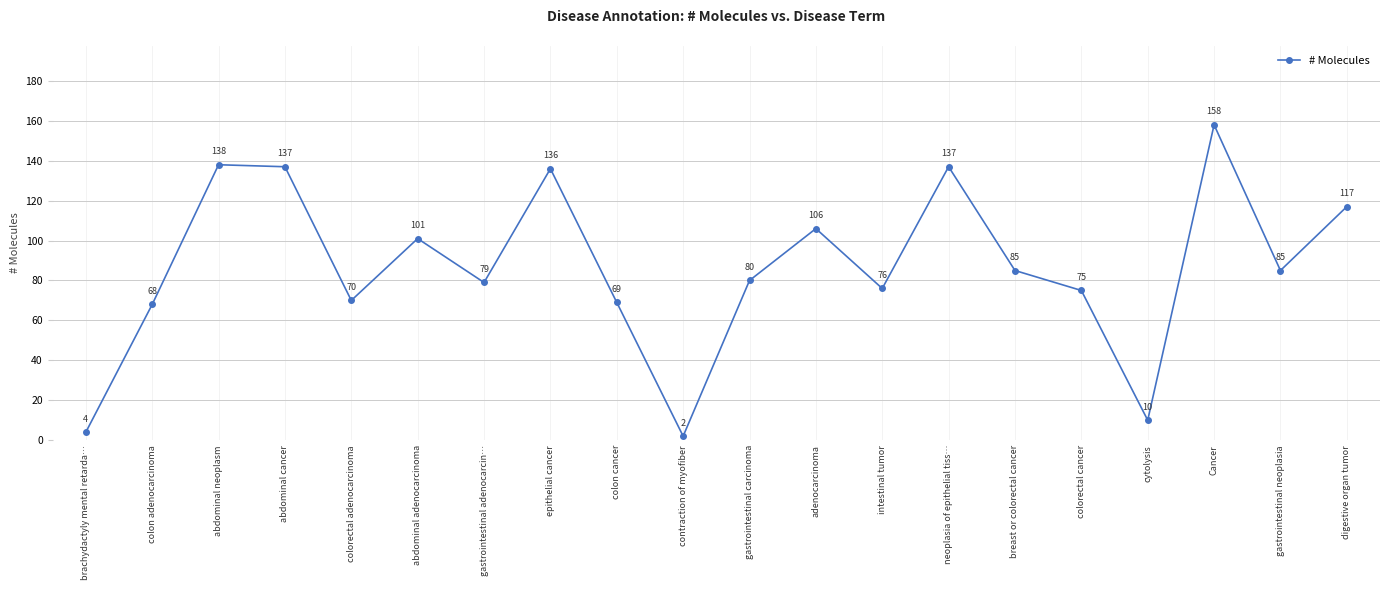

What is the label of the 10th point from the left?

contraction of myofiber